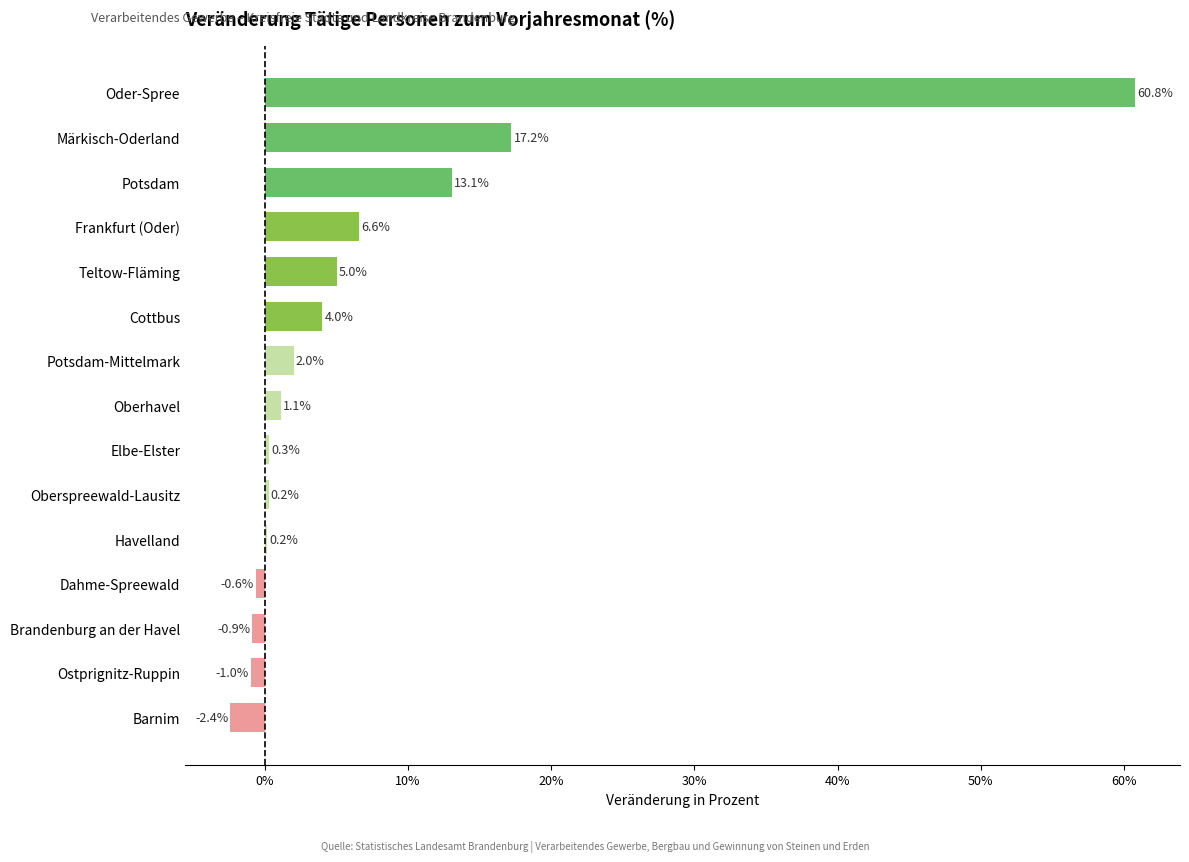

What is the sum of the values at Havelland and Brandenburg an der Havel?

-0.7